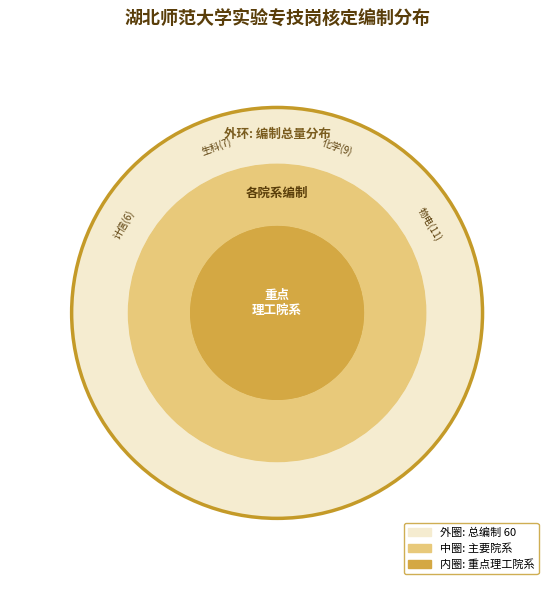

Combined, what portion of the pie is 经管法 and 化学?

18.3%